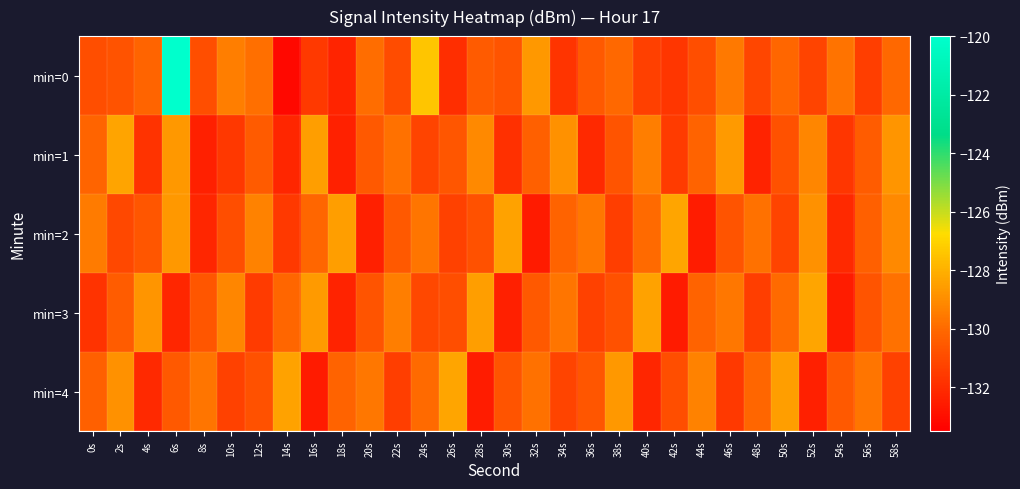

Count the number of data series in this chart.

5